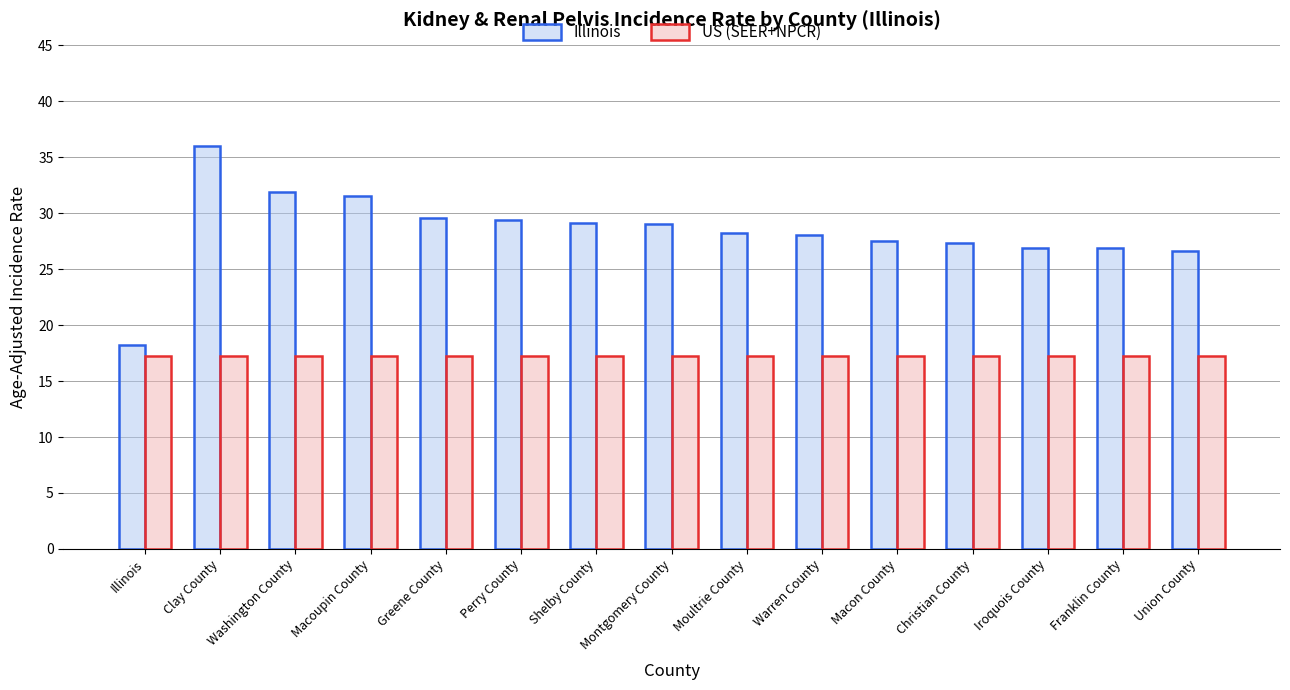

What is the sum of all Illinois values?

426.2